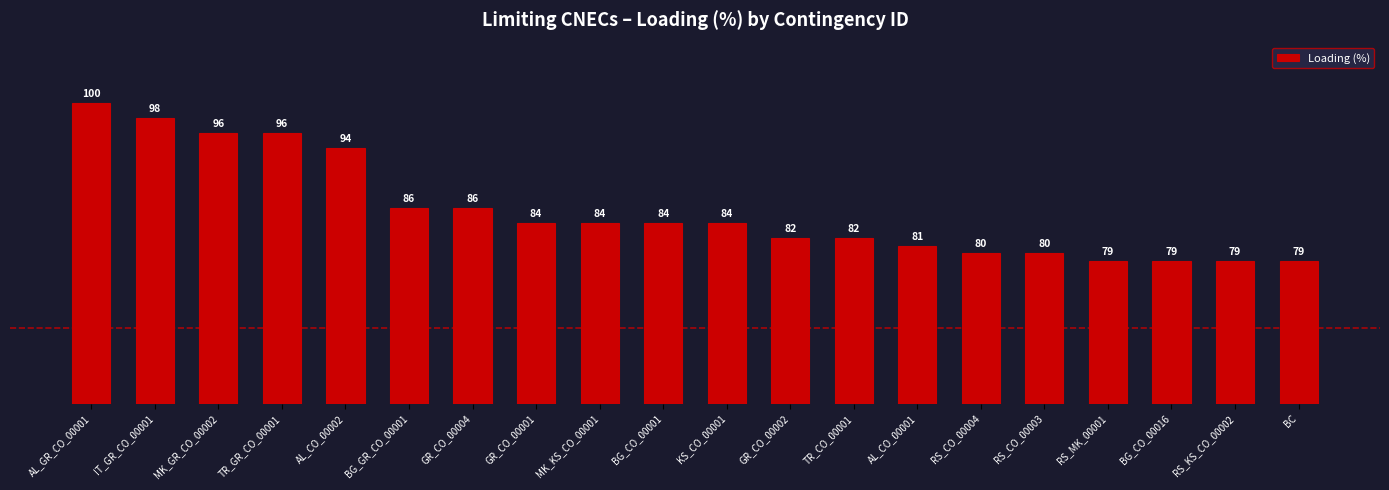

Does the chart contain any negative values?

No